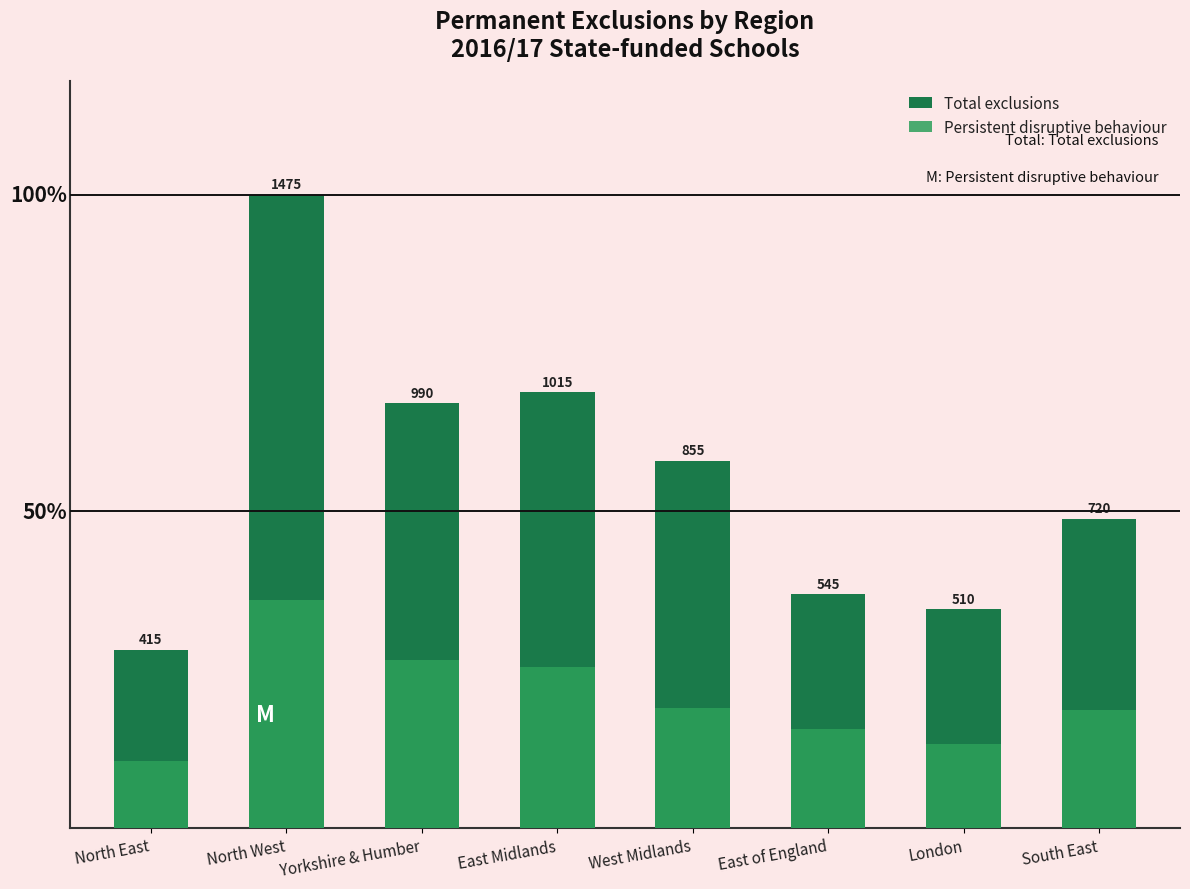

At which label is Total exclusions closest to 945?

Yorkshire & Humber